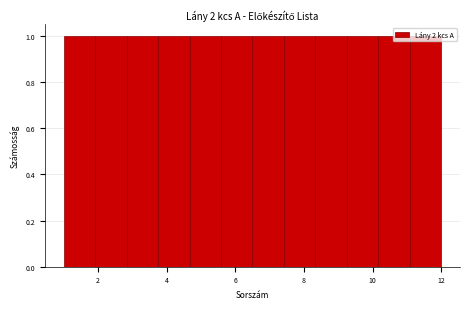

How tall is the bar that spans 5.6 to 6.6 on the x-axis? Neither the bar edges nor the heights are printed on the chart, so give them approximately, as read against the axes.

1